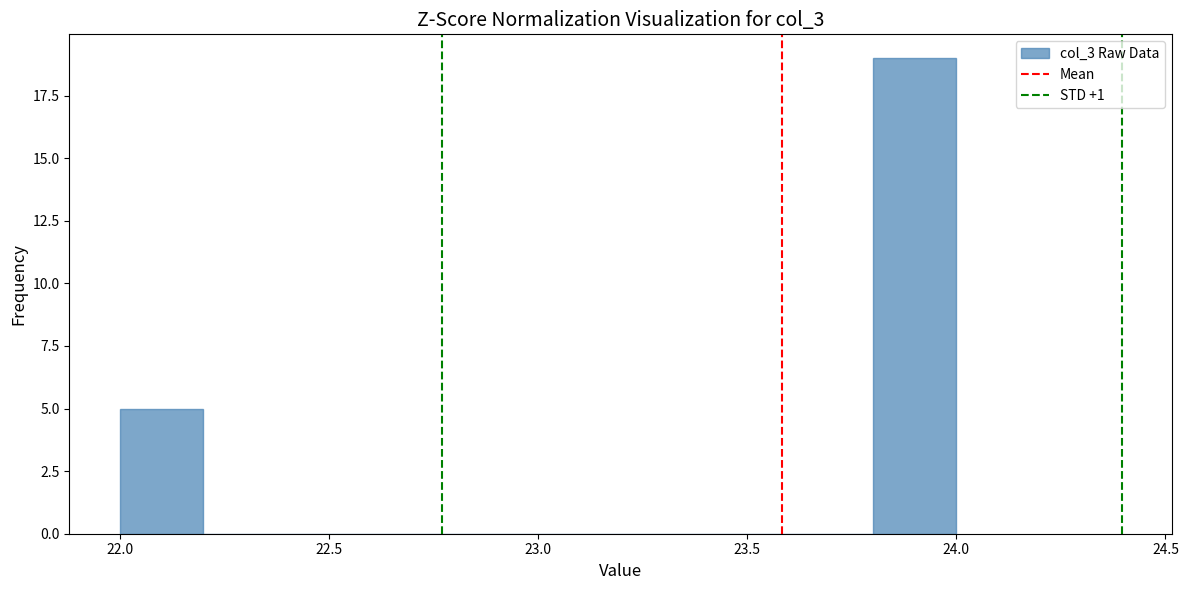

Reading left to right, transcribe this chart: for each bar, give the range it covers on the x-axis and its height. The values are not printed on the chart, so give them approximately, as read against the axis.

22.0 to 22.2: 5
22.2 to 22.4: 0
22.4 to 22.6: 0
22.6 to 22.8: 0
22.8 to 23.0: 0
23.0 to 23.2: 0
23.2 to 23.4: 0
23.4 to 23.6: 0
23.6 to 23.8: 0
23.8 to 24.0: 19